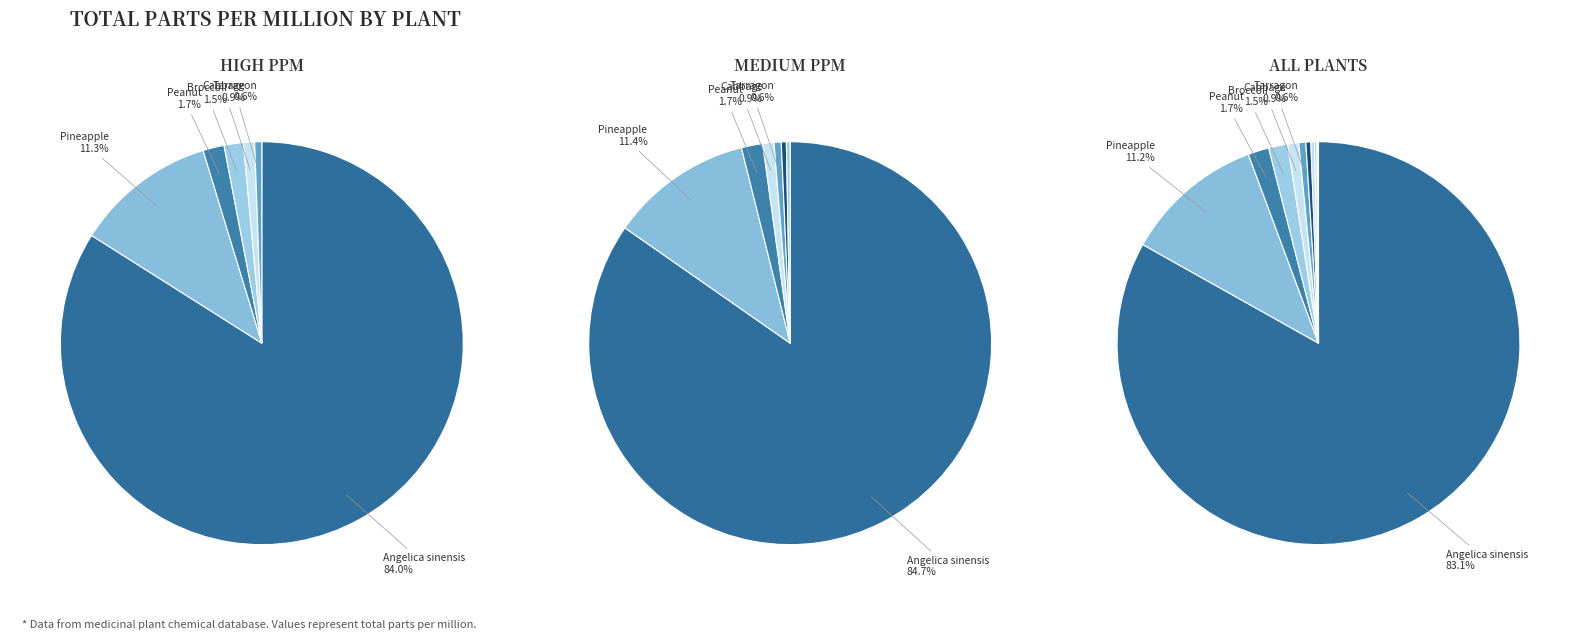

Is it true that Angelica sinensis is 83% of the pie?

True